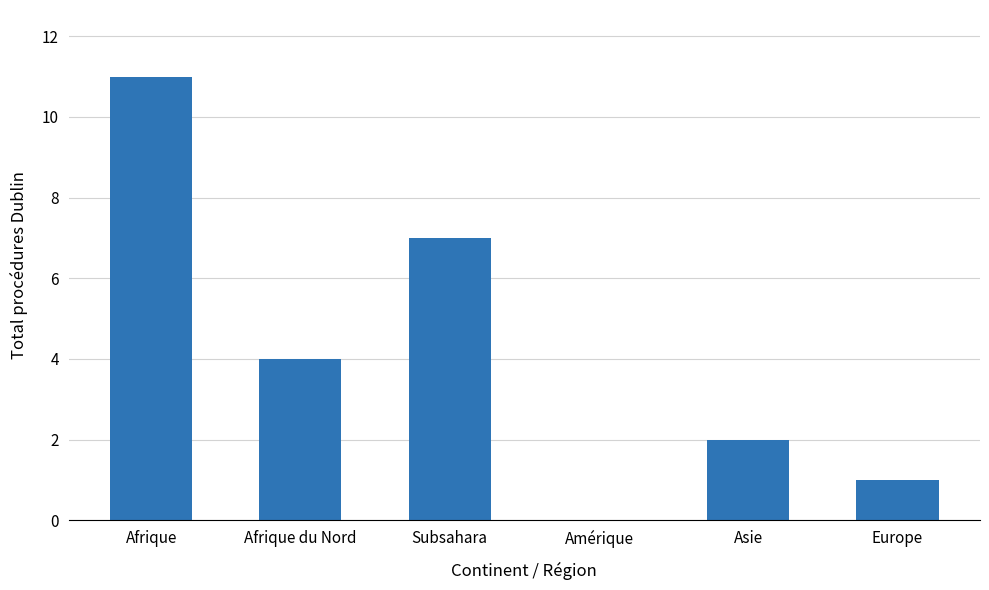

What is the change in value from Afrique to Asie?

-9